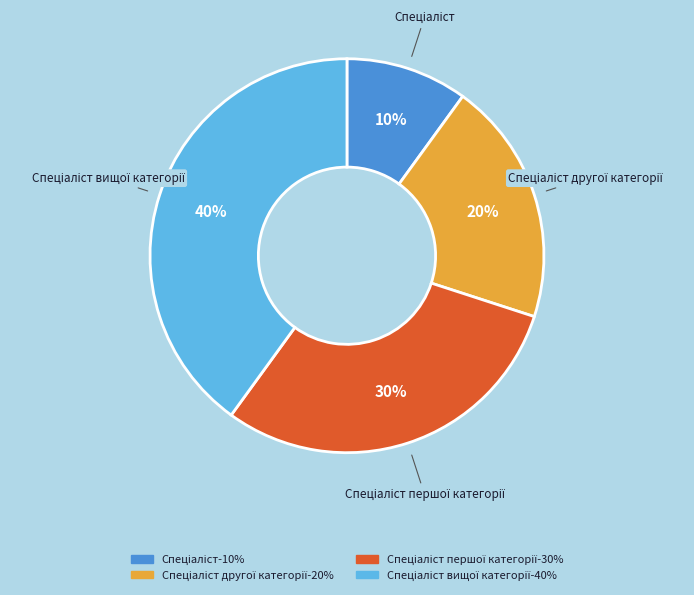

Does any single category account for the majority?

No